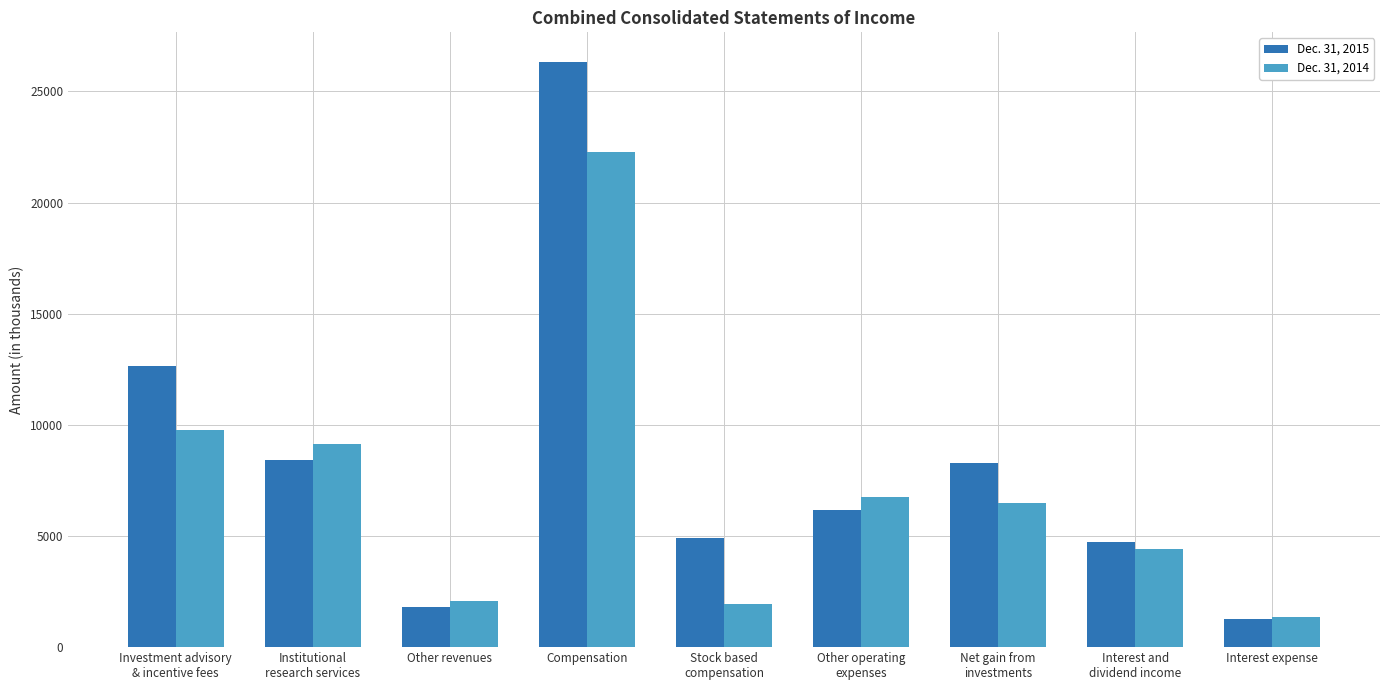

Is the value of Dec. 31, 2015 at Investment advisory
& incentive fees greater than the value of Dec. 31, 2014 at Interest expense?

Yes